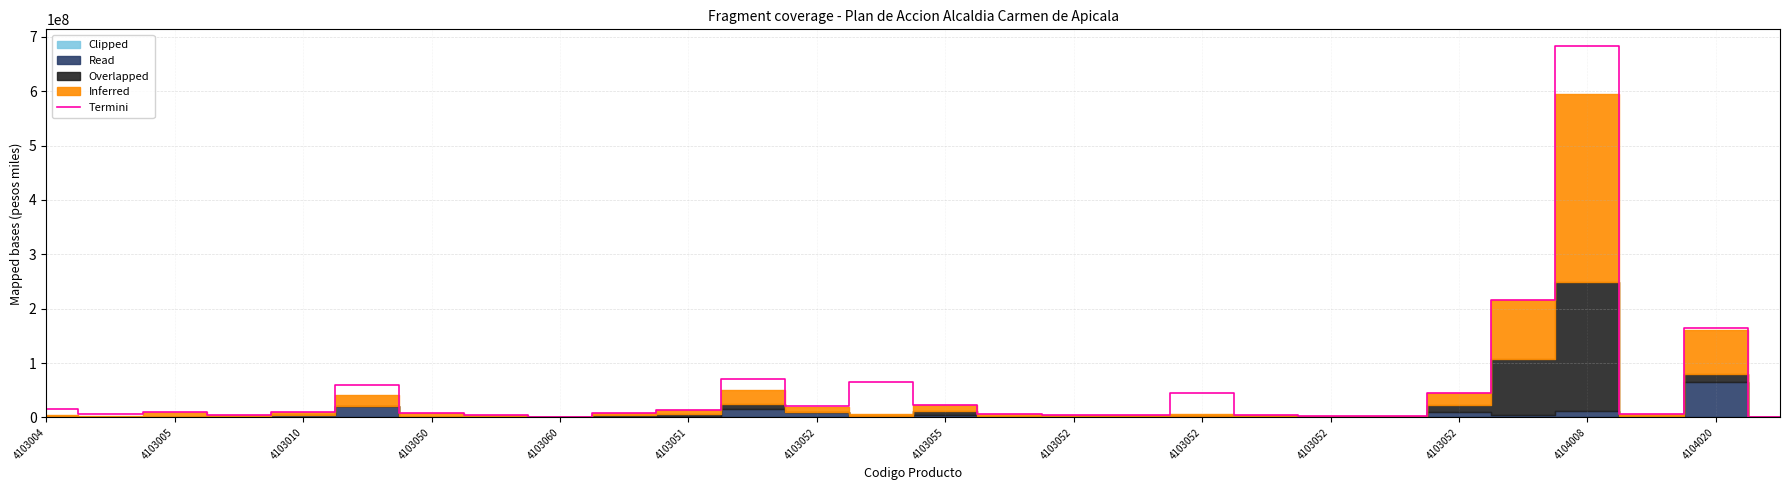

What is the greatest value displayed?

684204230.0